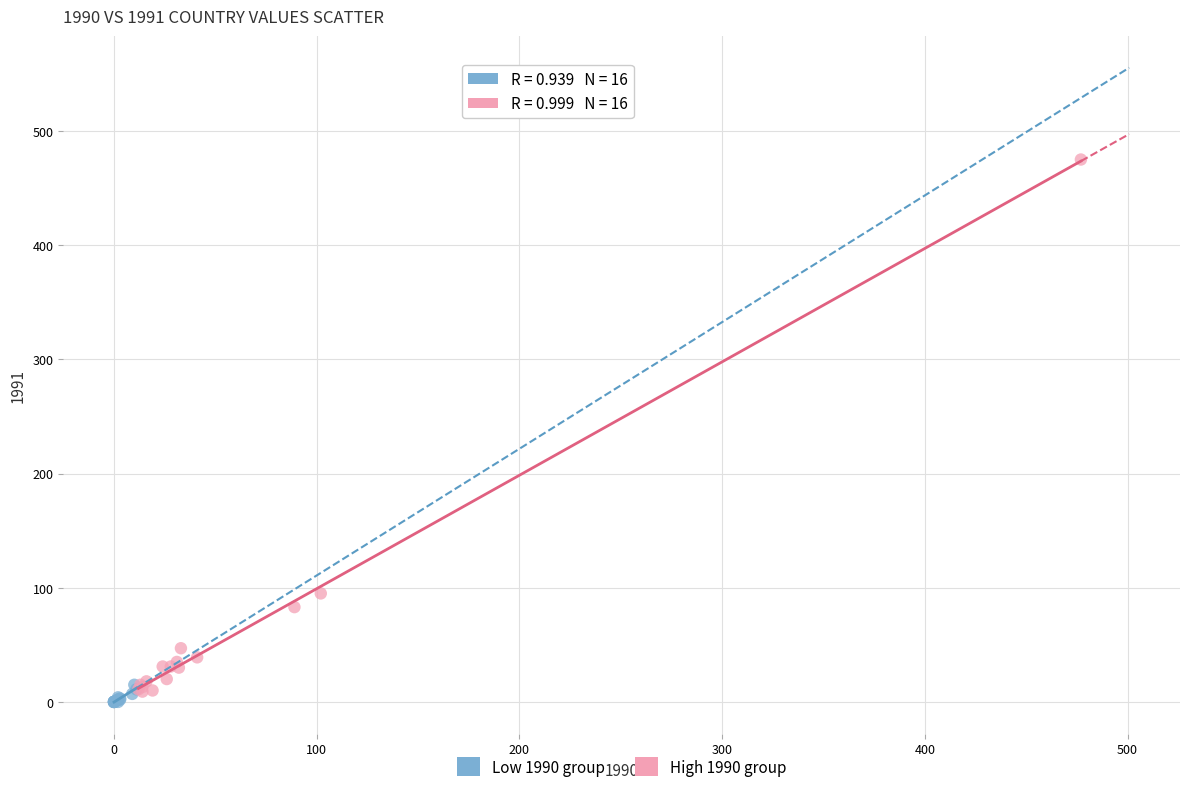

Which series reaches the maximum Y coordinate?

High 1990 group